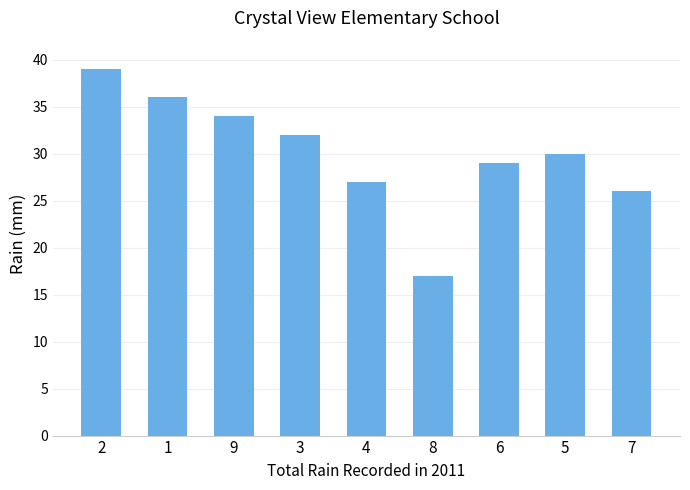

Reading right to left, extract all data points from this chart.

7=26	5=30	6=29	8=17	4=27	3=32	9=34	1=36	2=39